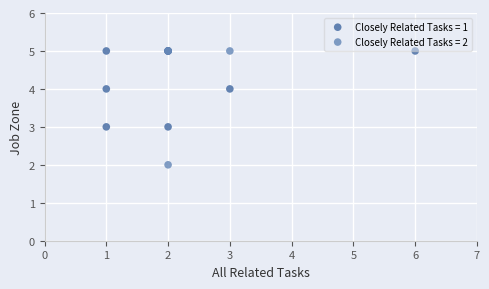

Which series contains the lowest Y value?

Closely Related Tasks = 2